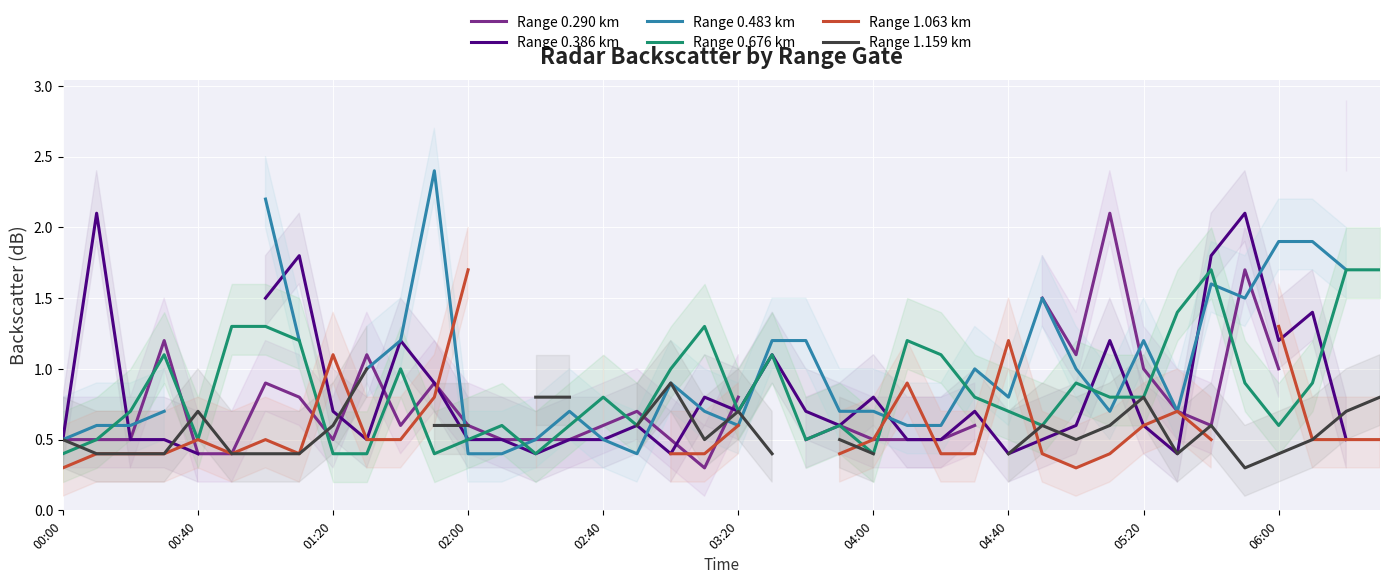

At which category does the chart reach its minimum across all series?

19